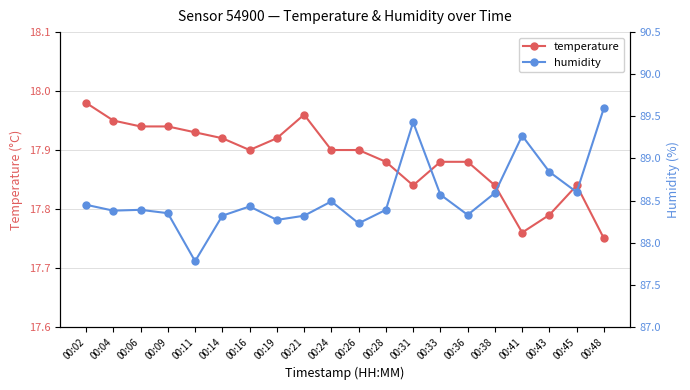

In temperature, how many points are higher than both neighbors (excluding endpoints)?

2